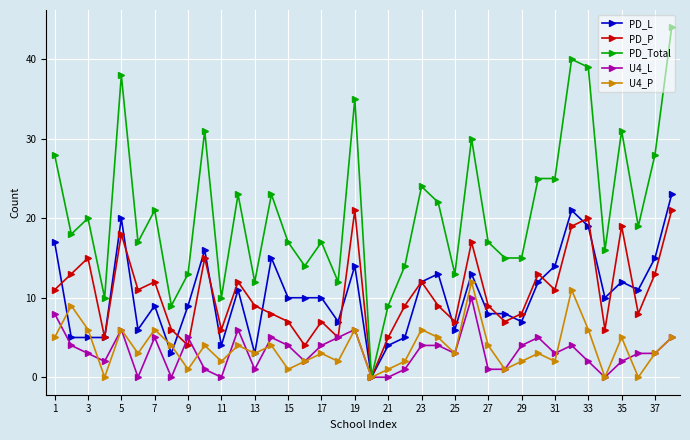

What is the average value of the PD_P series?

11